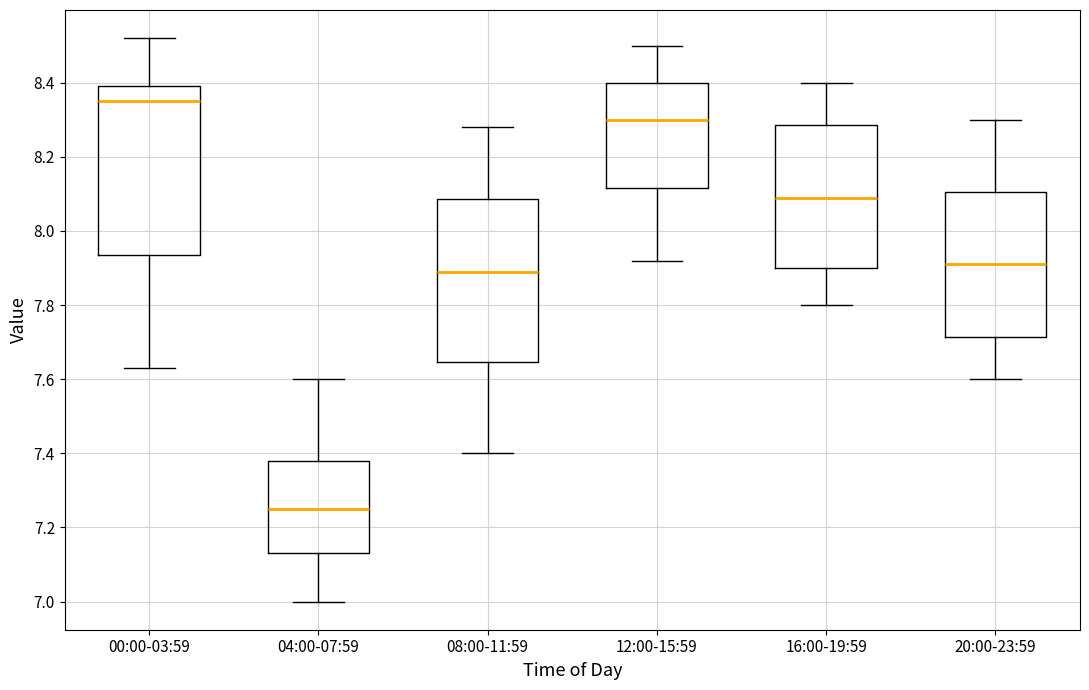

Where does the upper whisker of the box for 12:00-15:59 end on the y-axis? The values are not printed on the chart, so give them approximately, as read against the axis.

8.50